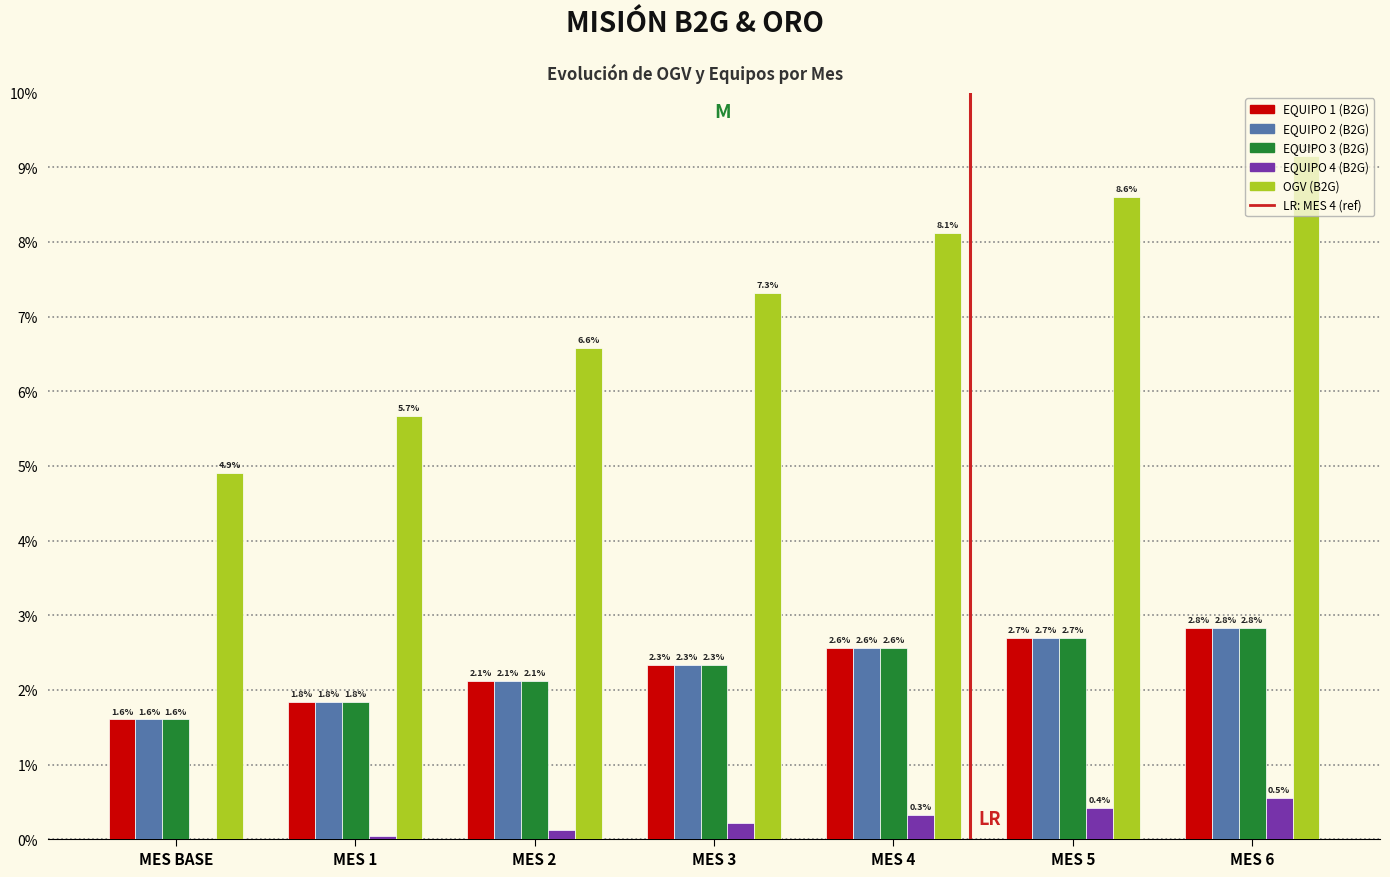

Which series has the largest total across all categories?

OGV (B2G)